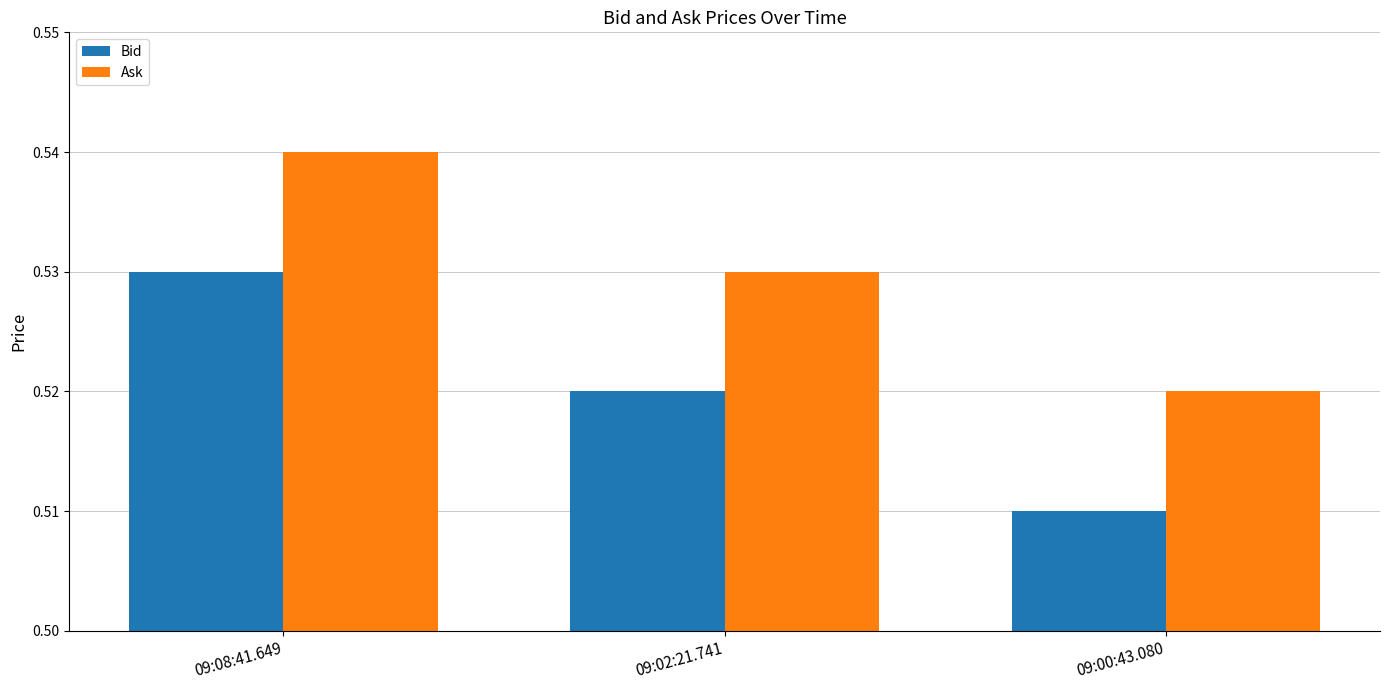

Rank the series by their maximum value, from highest to lowest.

Ask, Bid